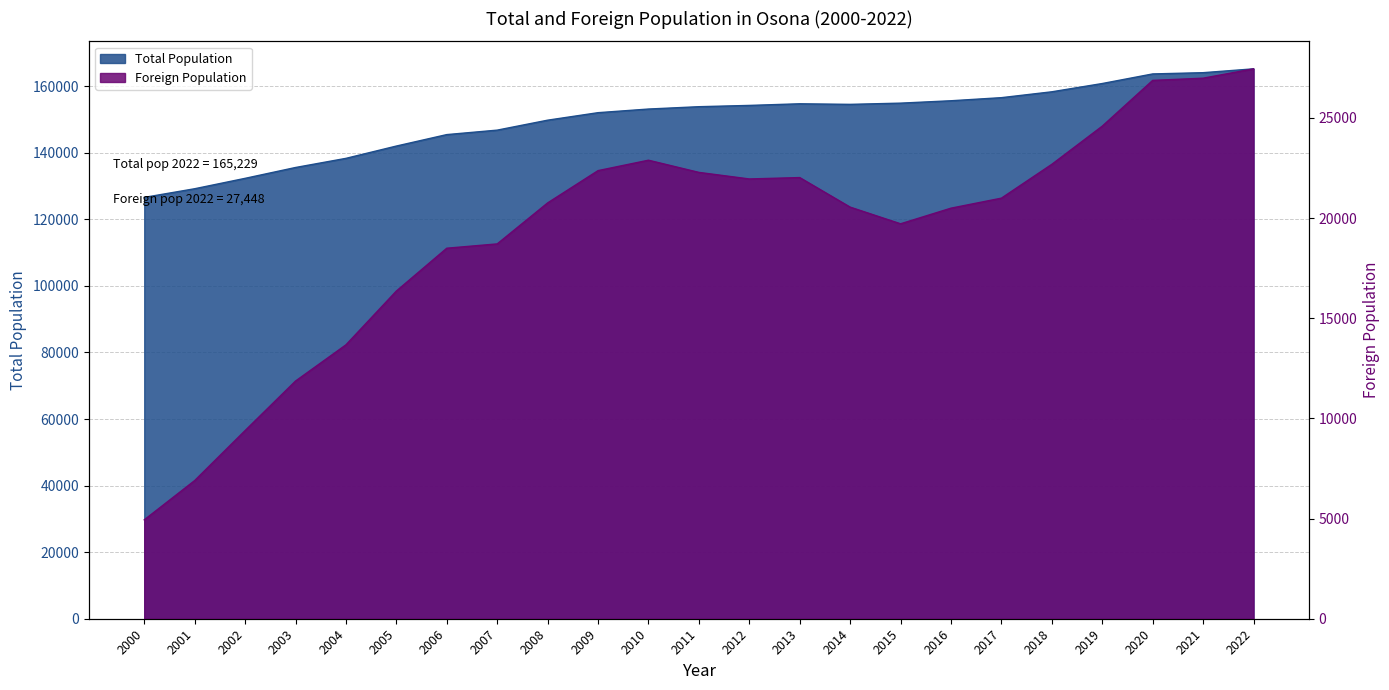

Reading right to left, extract all data points from this chart.

Total Population: 2022=165229	2021=164077	2020=163702	2019=160821	2018=158334	2017=156572	2016=155641	2015=154925	2014=154559	2013=154731	2012=154241	2011=153857	2010=153152	2009=152060	2008=149805	2007=146815	2006=145474	2005=142031	2004=138334	2003=135588	2002=132328	2001=129205	2000=126599
Foreign Population: 2022=27448	2021=26982	2020=26872	2019=24588	2018=22683	2017=20994	2016=20494	2015=19714	2014=20546	2013=22021	2012=21952	2011=22280	2010=22888	2009=22368	2008=20756	2007=18710	2006=18495	2005=16357	2004=13672	2003=11864	2002=9392	2001=6897	2000=4936